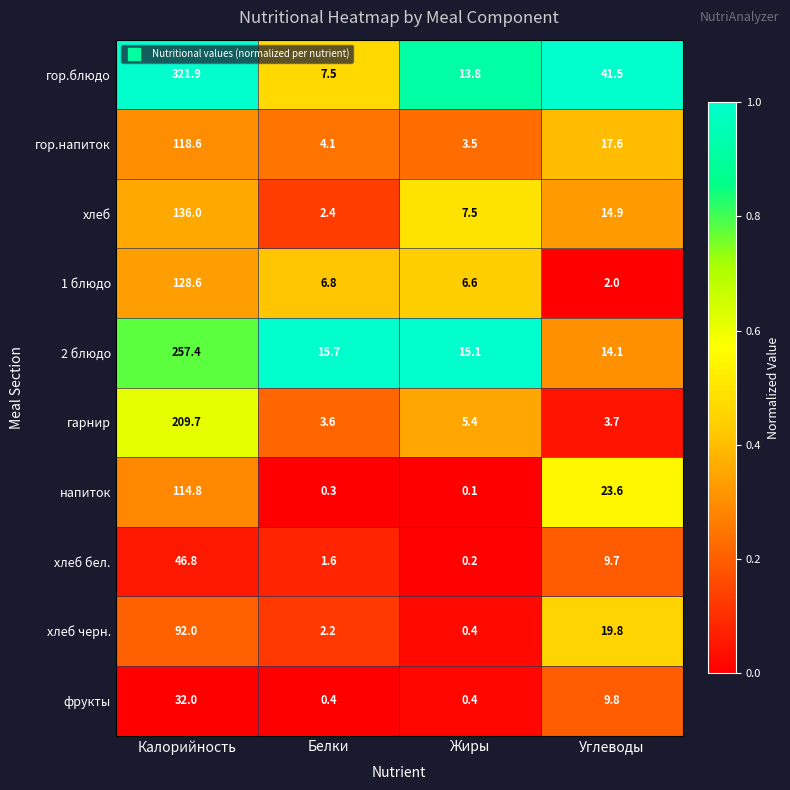

What is the total value across all series at Жиры?

53.0